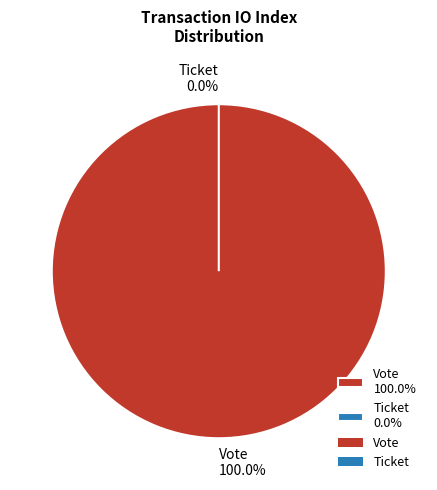

How many slices are in this pie chart?

2